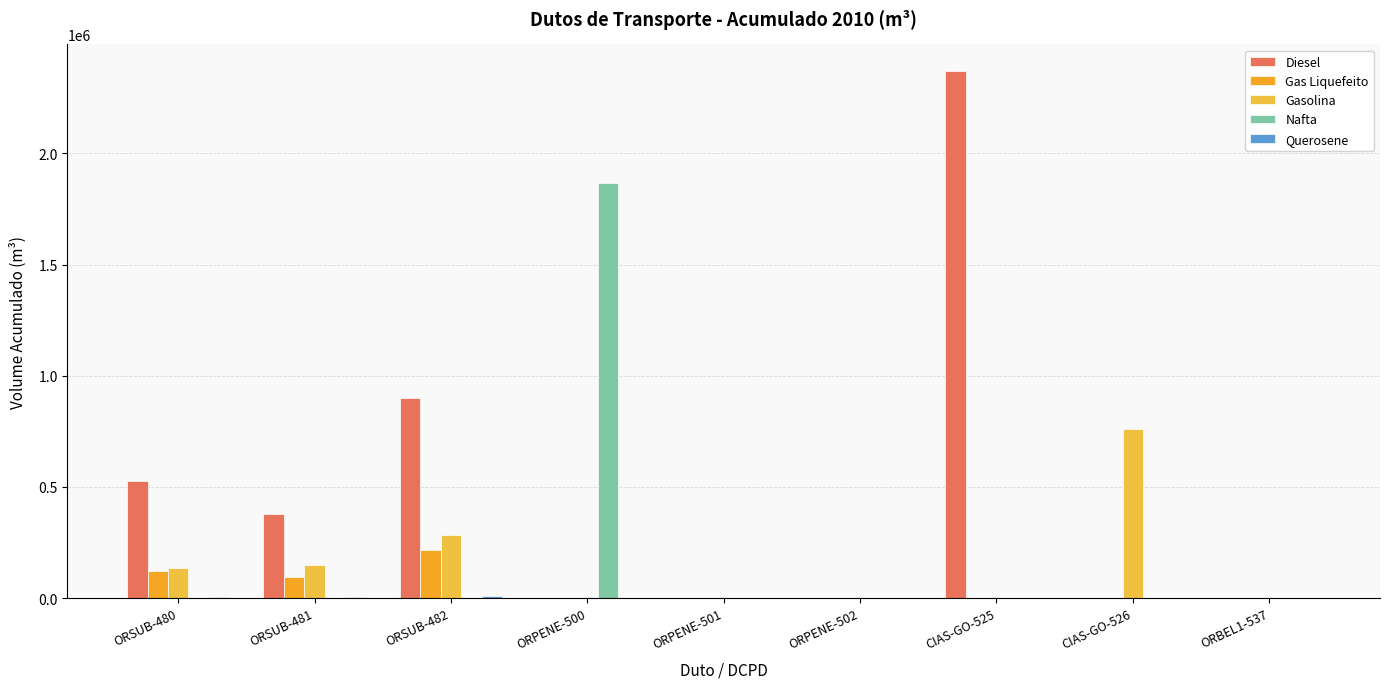

Reading right to left, transcribe all the data shown in this chart.

Diesel: ORBEL1-537=0	CIAS-GO-526=0	CIAS-GO-525=2371466	ORPENE-502=0	ORPENE-501=0	ORPENE-500=0	ORSUB-482=900825	ORSUB-481=375837	ORSUB-480=524988
Gas Liquefeito: ORBEL1-537=0	CIAS-GO-526=0	CIAS-GO-525=0	ORPENE-502=0	ORPENE-501=0	ORPENE-500=0	ORSUB-482=214488	ORSUB-481=94147	ORSUB-480=120341
Gasolina: ORBEL1-537=0	CIAS-GO-526=759552	CIAS-GO-525=0	ORPENE-502=0	ORPENE-501=0	ORPENE-500=0	ORSUB-482=284891	ORSUB-481=148230	ORSUB-480=136661
Nafta: ORBEL1-537=0	CIAS-GO-526=0	CIAS-GO-525=0	ORPENE-502=0	ORPENE-501=0	ORPENE-500=1866486	ORSUB-482=0	ORSUB-481=0	ORSUB-480=0
Querosene: ORBEL1-537=0	CIAS-GO-526=0	CIAS-GO-525=0	ORPENE-502=0	ORPENE-501=0	ORPENE-500=0	ORSUB-482=7121	ORSUB-481=3724	ORSUB-480=3397